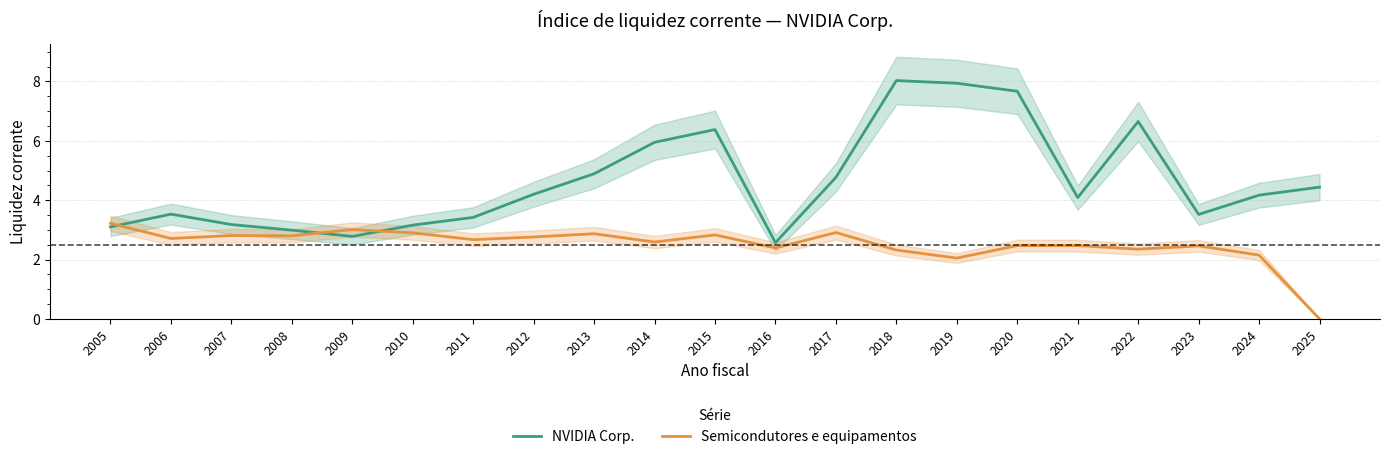

What is the value of the NVIDIA Corp. point at the 11th from the left?

6.4